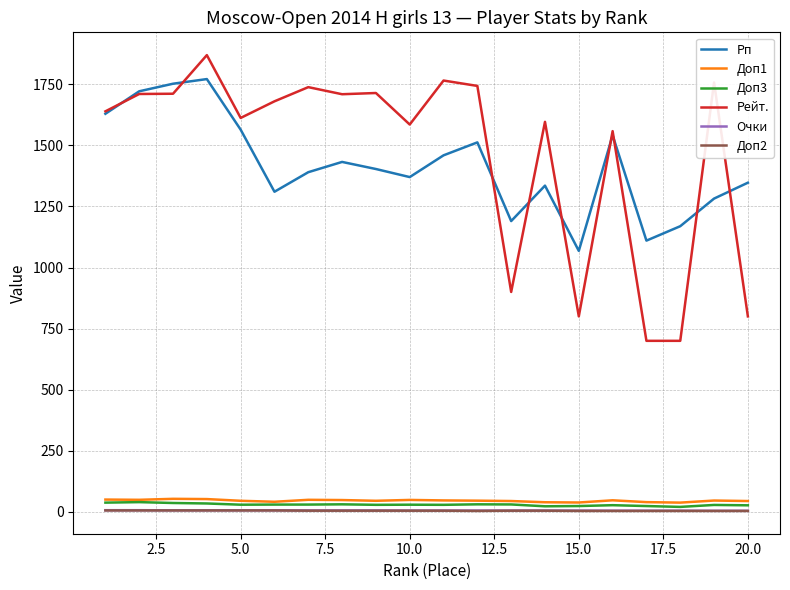

What is the lowest value of the Рейт. series?

700.0